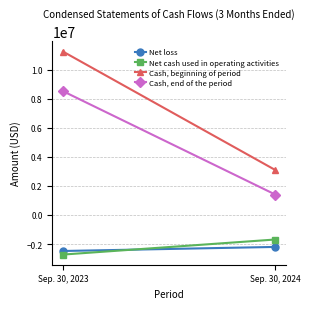

Rank the series by their maximum value, from lowest to highest.

Net loss, Net cash used in operating activities, Cash, end of the period, Cash, beginning of period